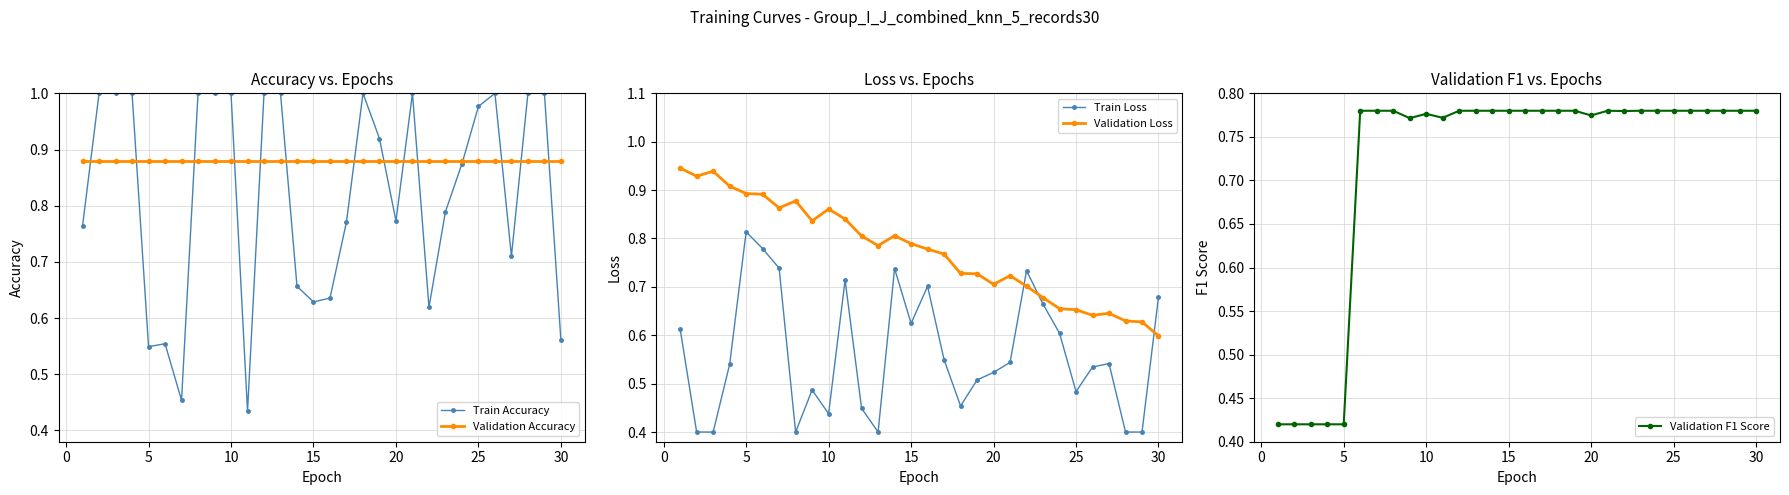

The Train Accuracy series shows 1.4 at 25. True or false?

False